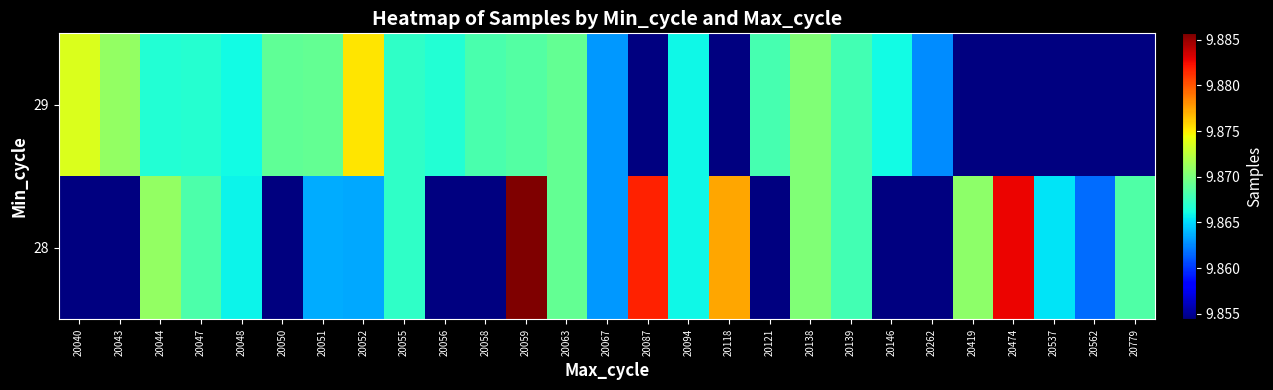

The value of 29 at 20138 is 14063443.6. True or false?

False